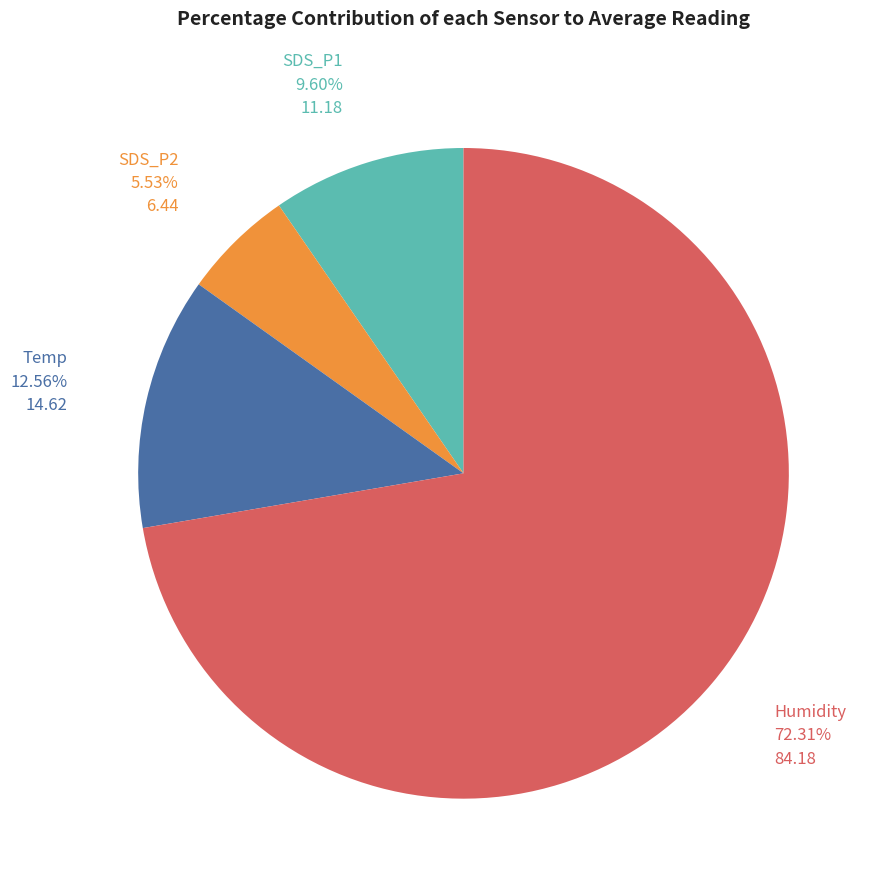

Count the number of slices in the pie.

4